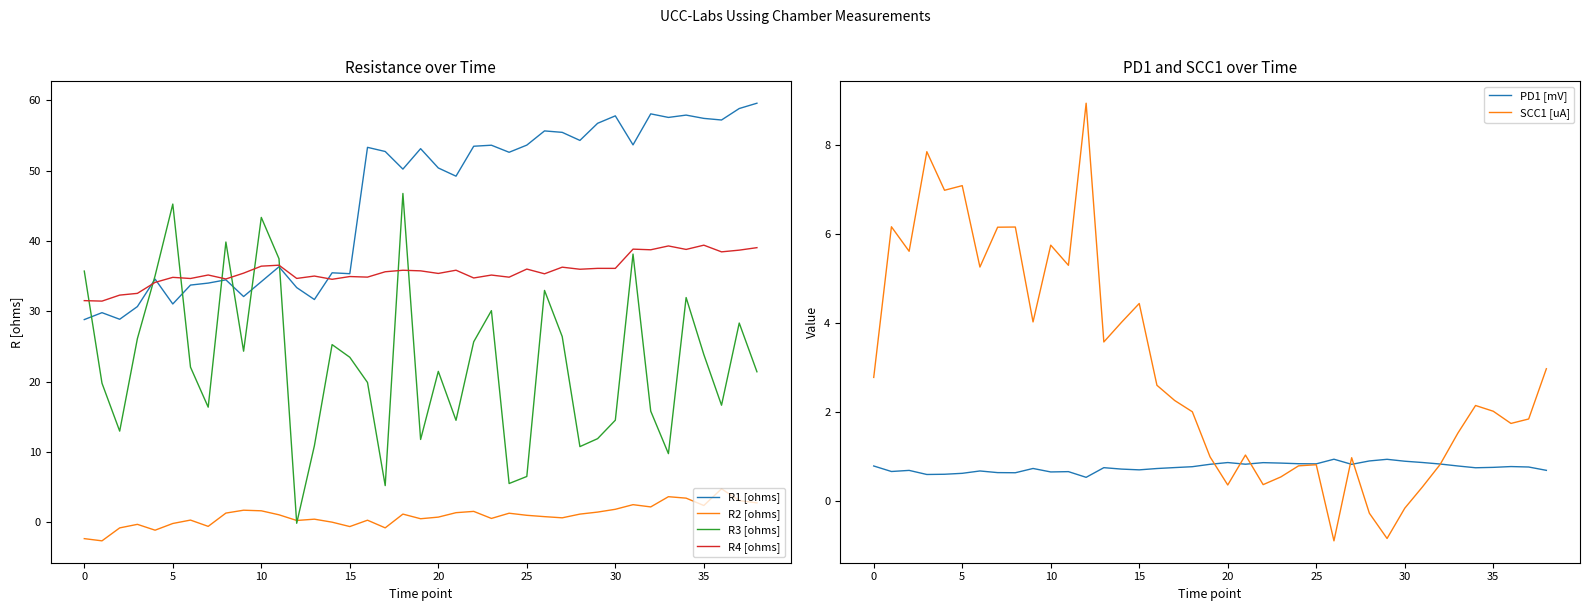

At which label is SCC1 [uA] closest to 4?

14